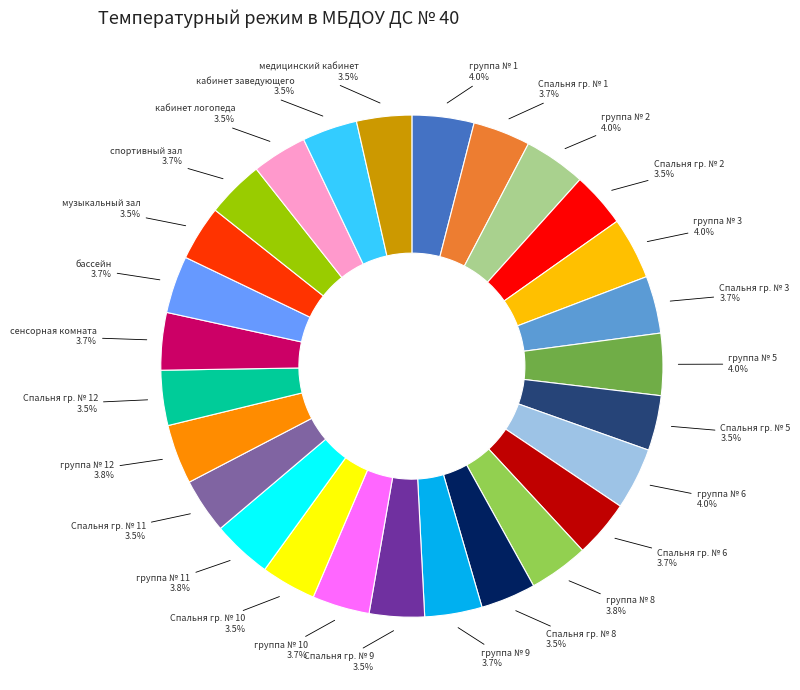

Is there any slice that represents more than half of the pie?

No